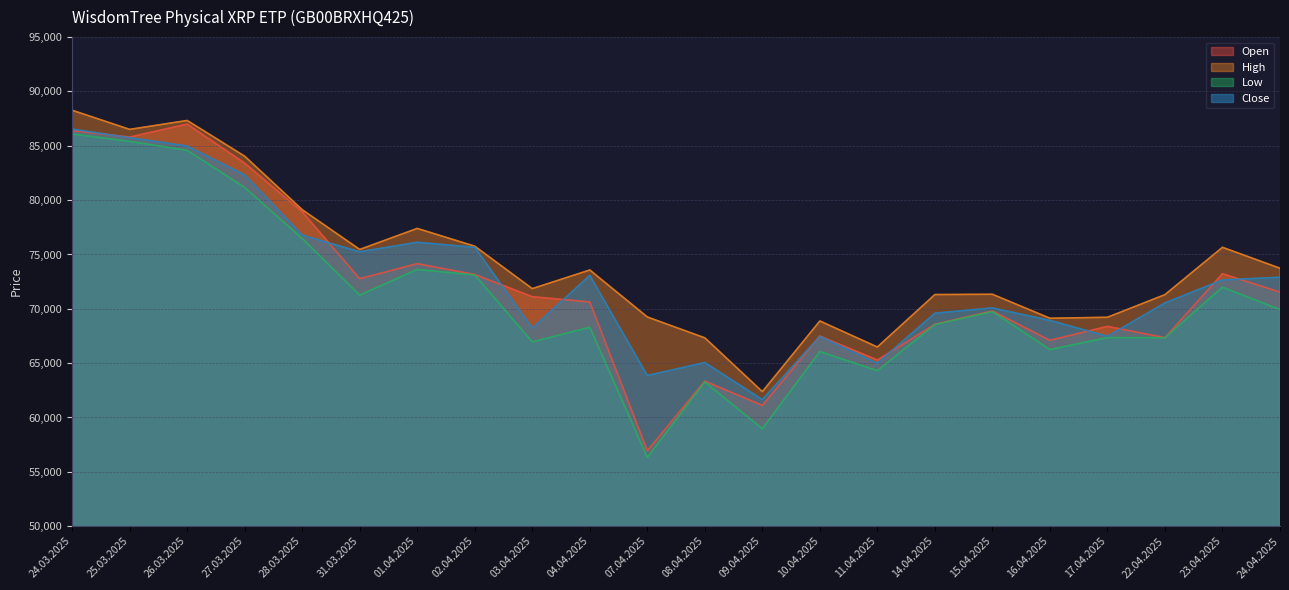

At how many categories does at least one series exceed 63868?

21